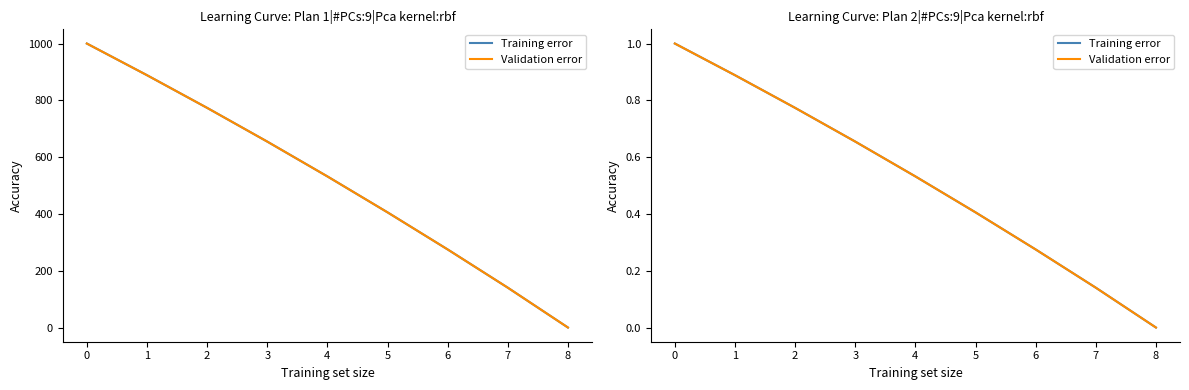

What is the total value across all series at 7?

0.3